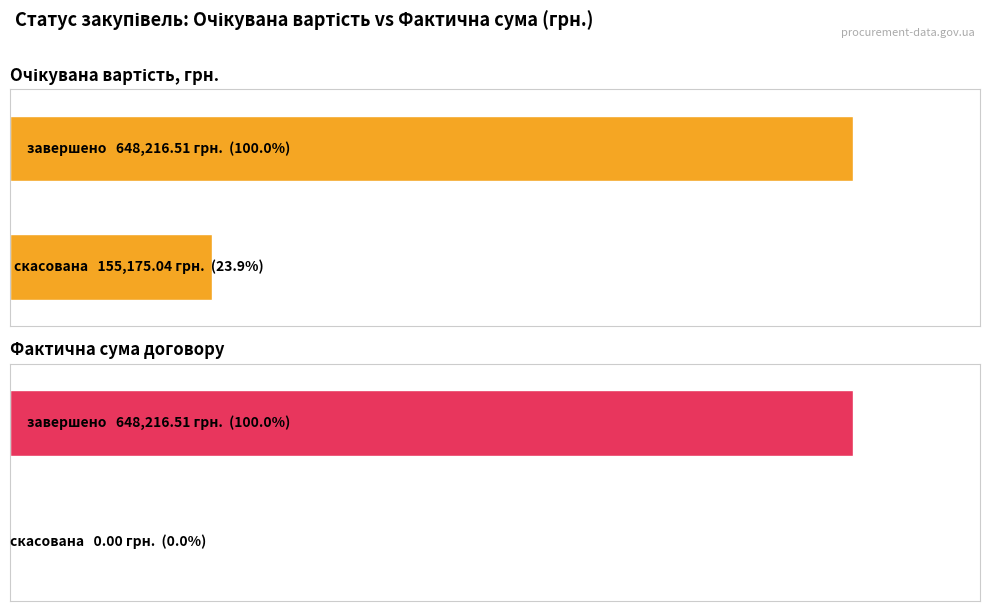

Does the chart contain stacked bars?

No